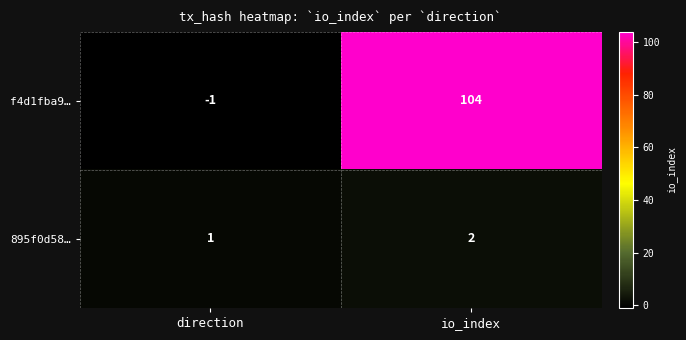

At which label is f4d1fba9… closest to 51?

direction